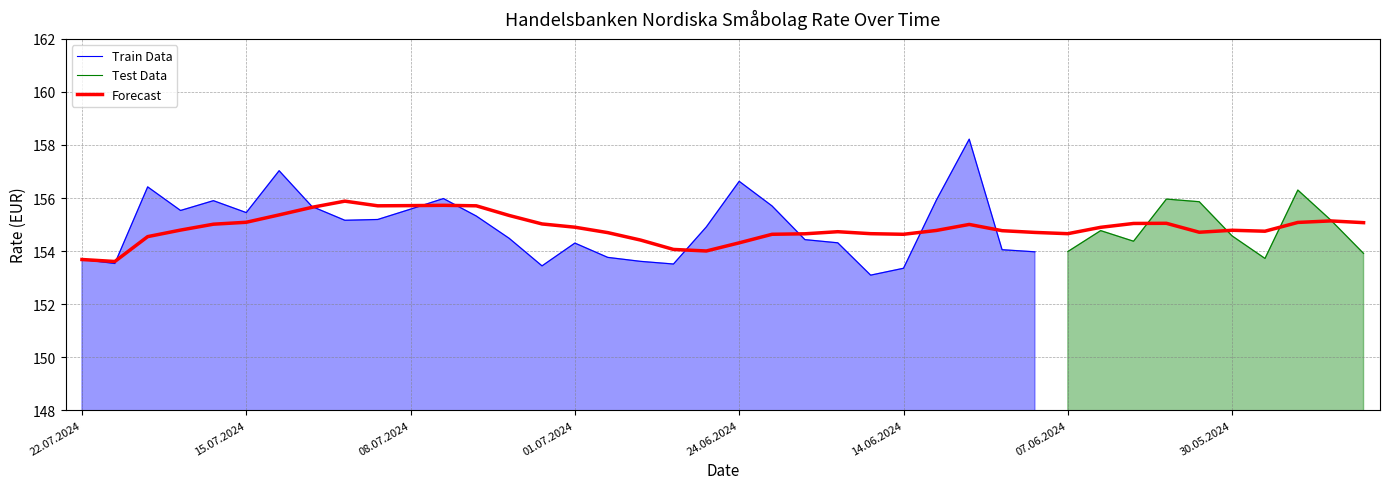

Which category has the lowest value across all series?

17.06.2024